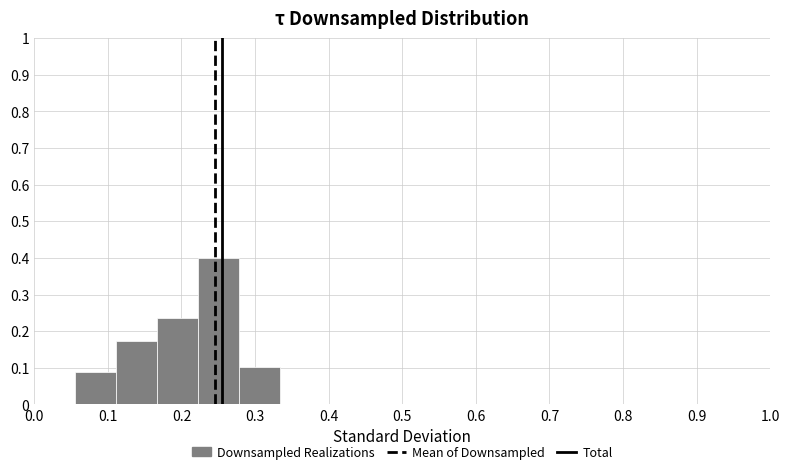

How tall is the bar that spans 0.17 to 0.22 on the x-axis? Neither the bar edges nor the heights are printed on the chart, so give them approximately, as read against the axes.

0.24